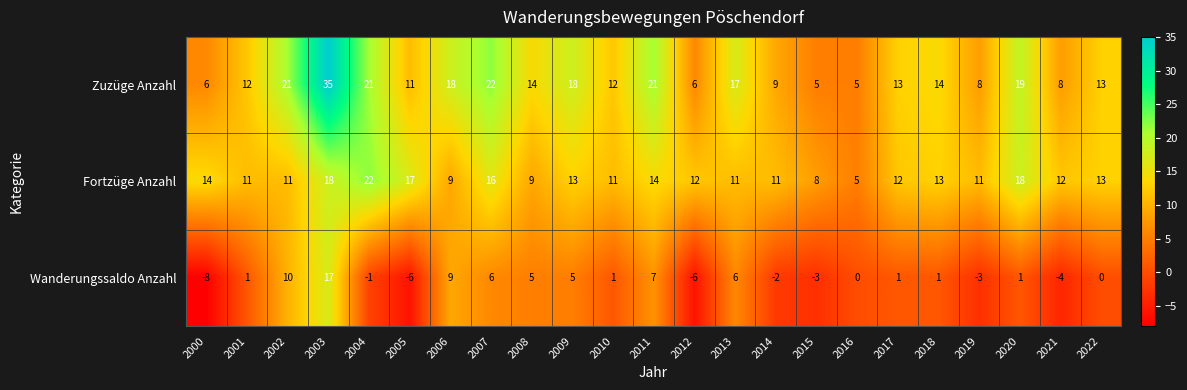

Is it true that Fortzüge Anzahl equals 8 at 2015?

True